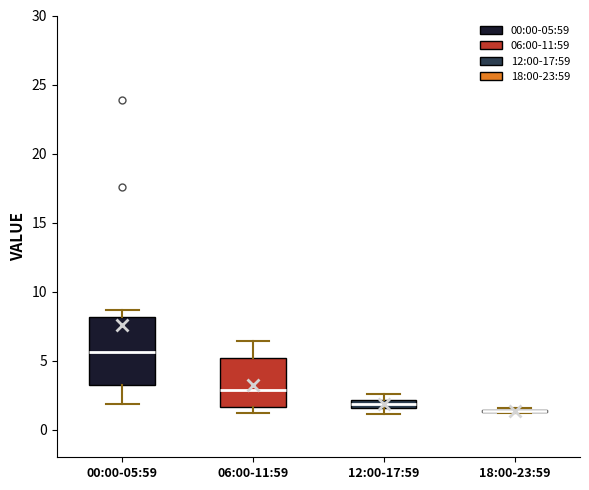

Where is the upper edge of the box for 12:00-17:59 on the y-axis? The values are not printed on the chart, so give them approximately, as read against the axis.

2.0